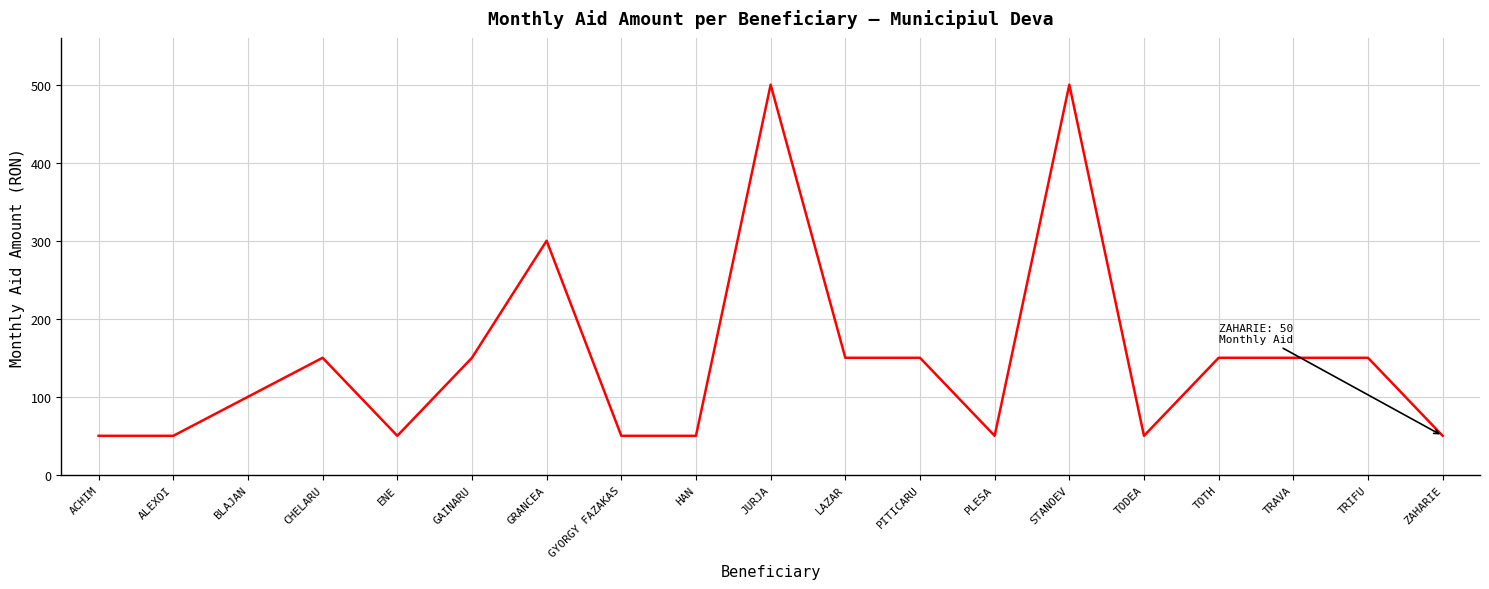

What is the maximum value shown in the chart?

500